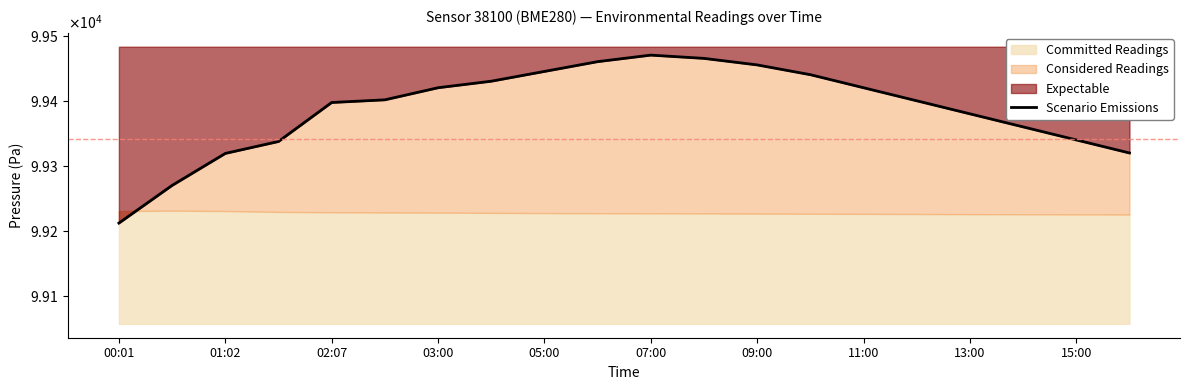

True or false: the data shows 176316.5 at 05:00.

False